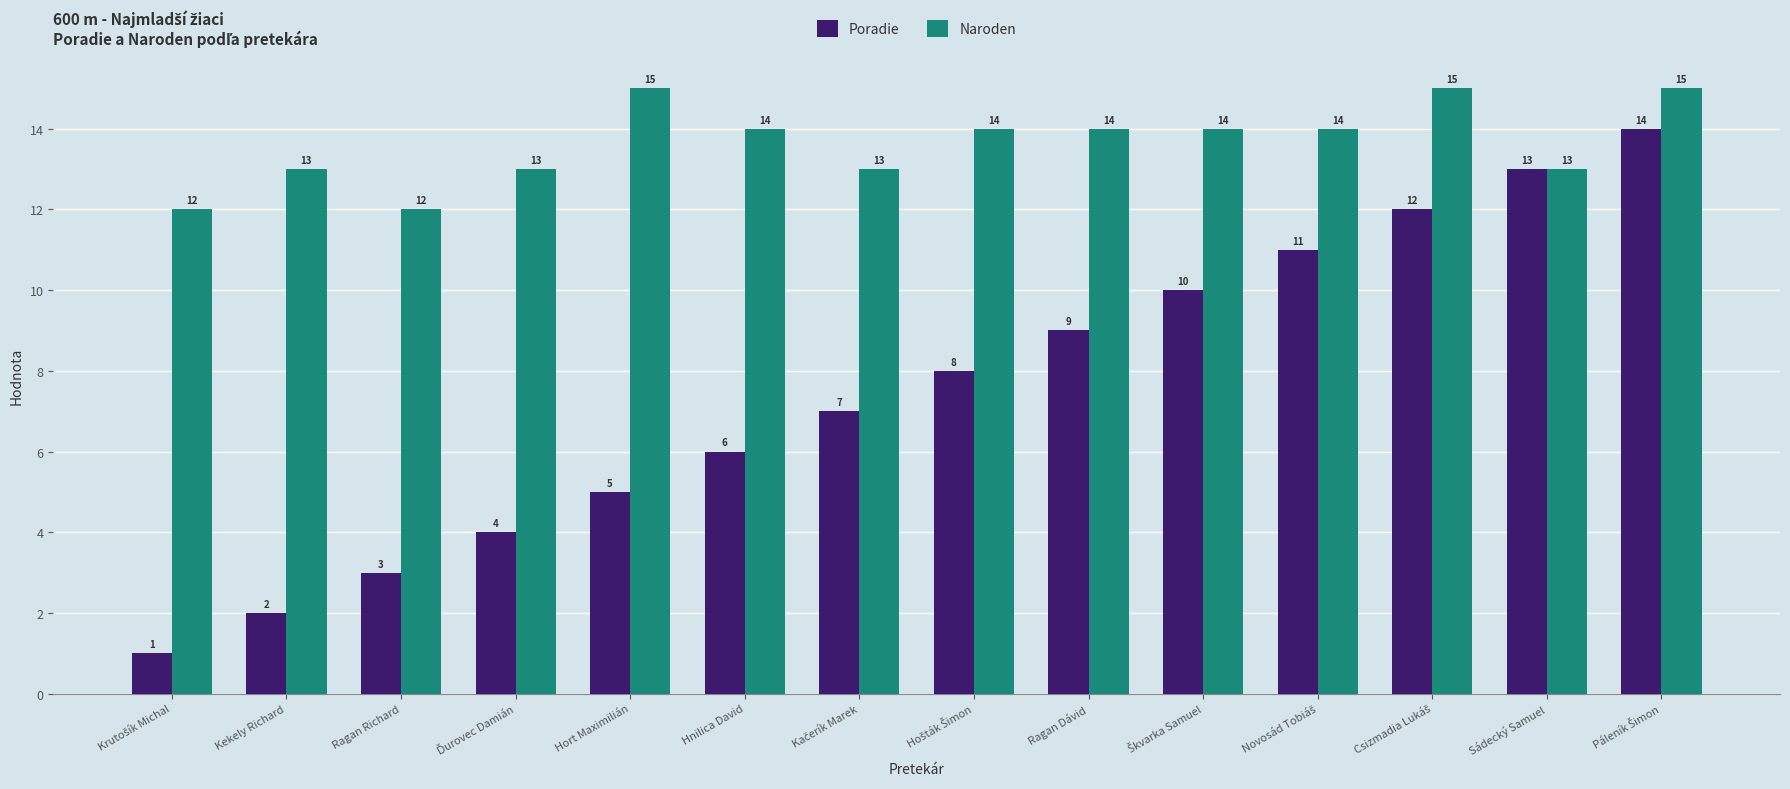

What is the value of the Naroden bar at the 11th from the left?

14